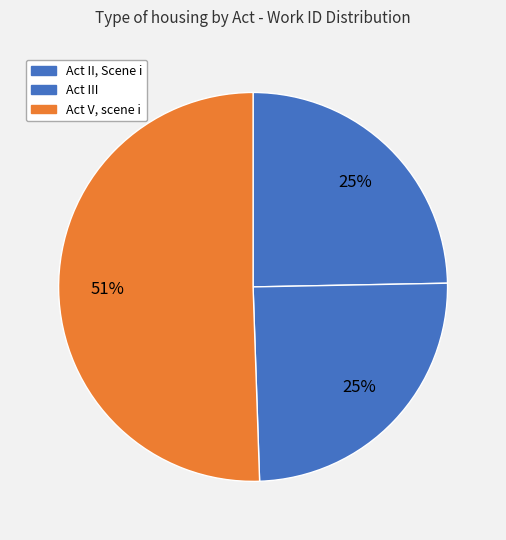

To the nearest percent, what is the difference between the largest and smallest slice percentages?

26%